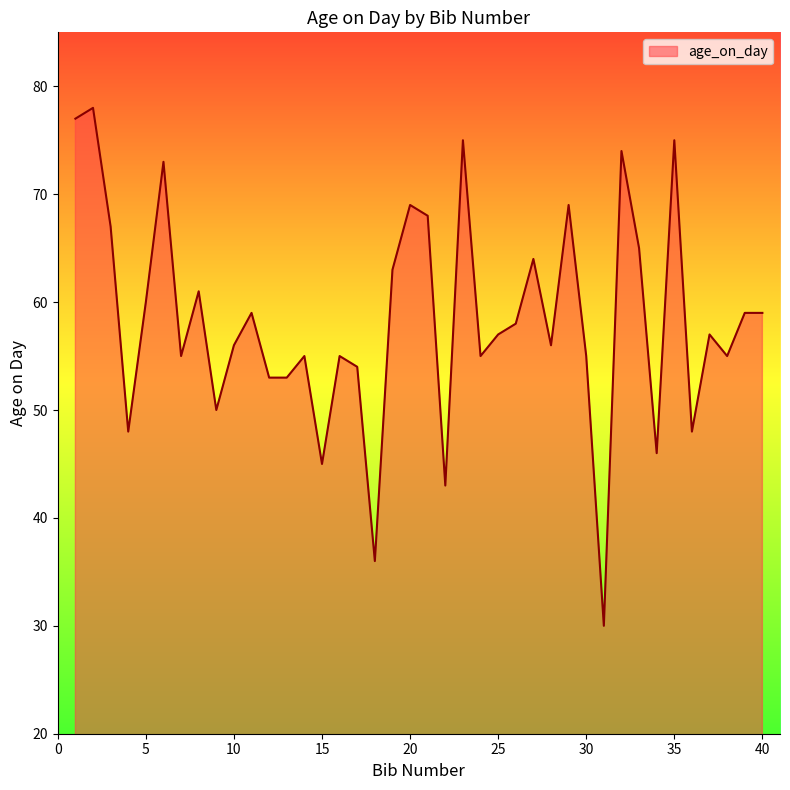

What is the difference between the maximum and minimum values?

48